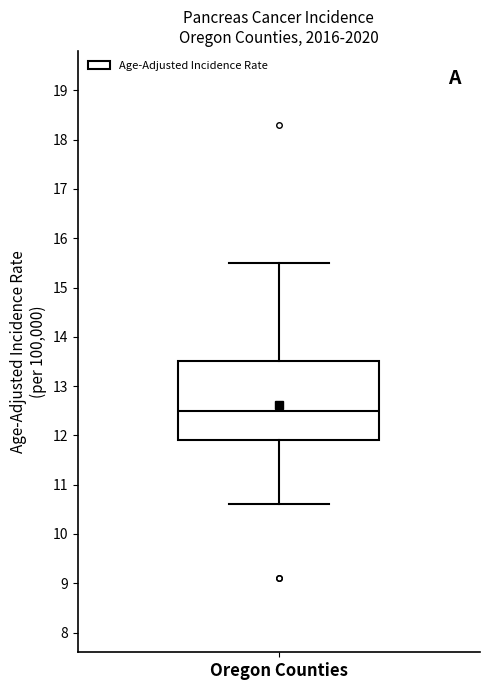

Transcribe this box plot: give where the median line is, the range the box spans, and where the two whiskers end, as read against the y-axis. The values are not printed on the chart, so give them approximately, as read against the axis.

median 12.5, box 11.9 to 13.5, whiskers 10.6 to 15.5